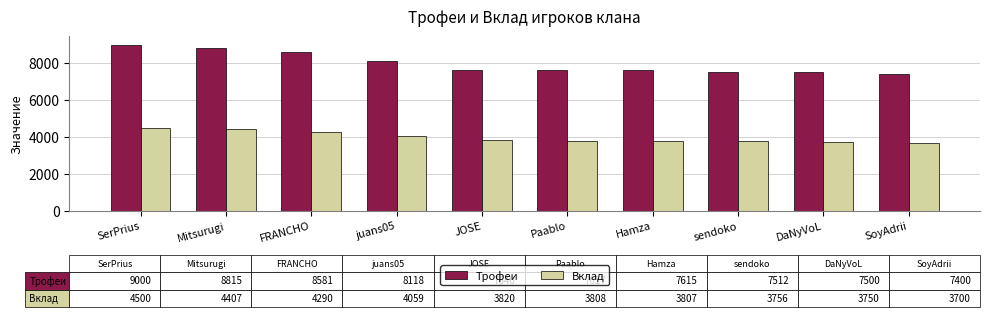

What is the difference between the Трофеи values at Mitsurugi and JOSE?

1175